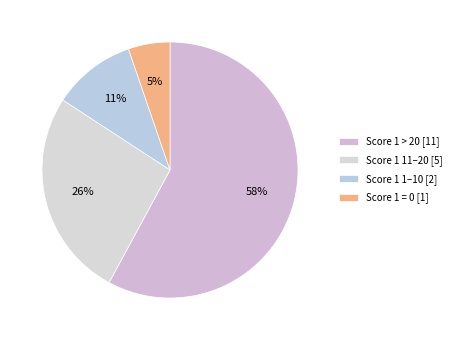

To the nearest percent, what is the average slice percentage?

25%